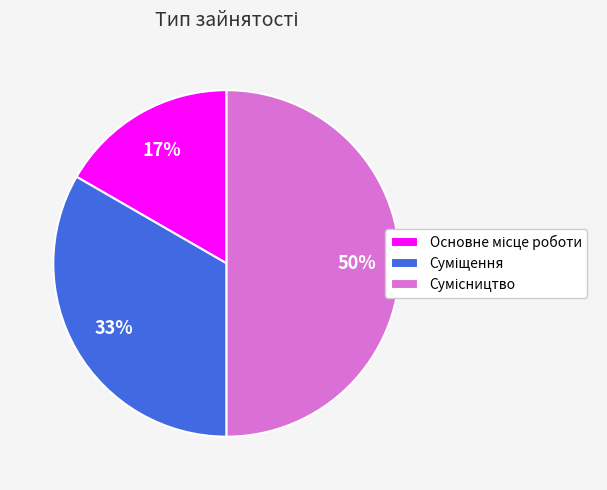

To the nearest percent, what is the average slice percentage?

33%